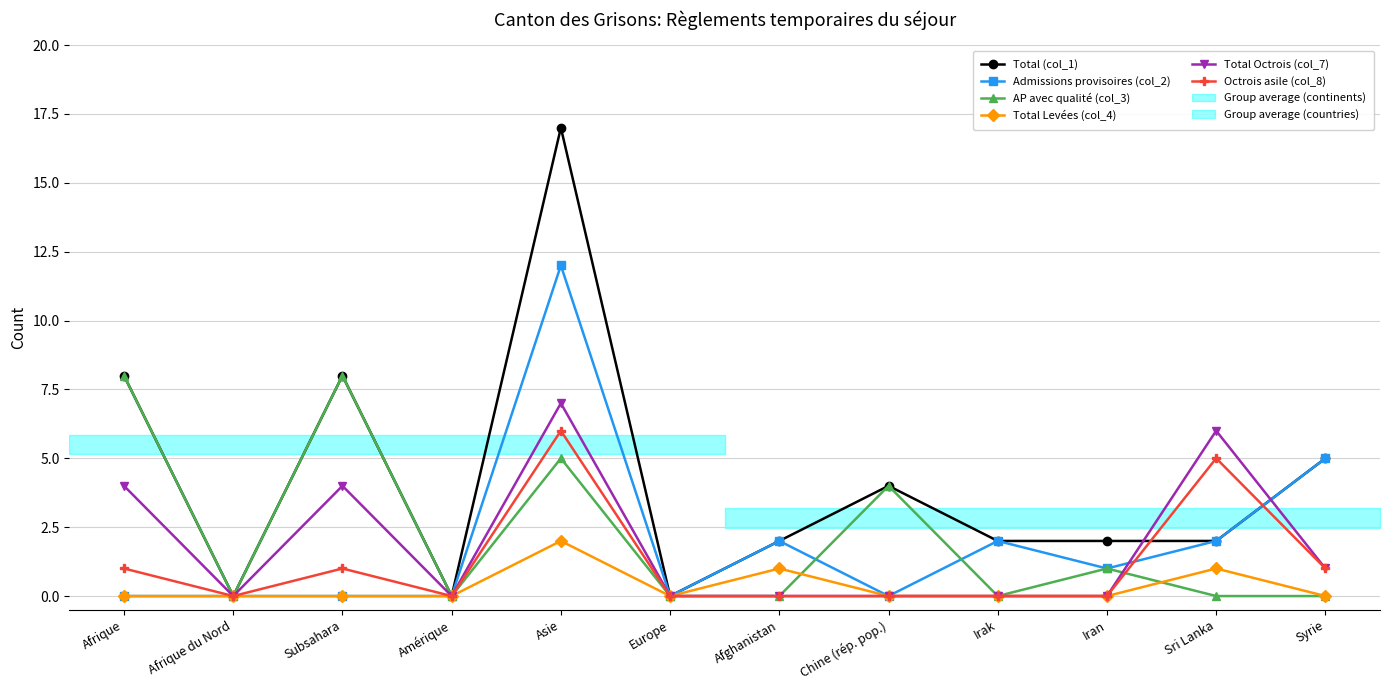

Is the value of Admissions provisoires (col_2) at Iran greater than the value of Total (col_1) at Afghanistan?

No